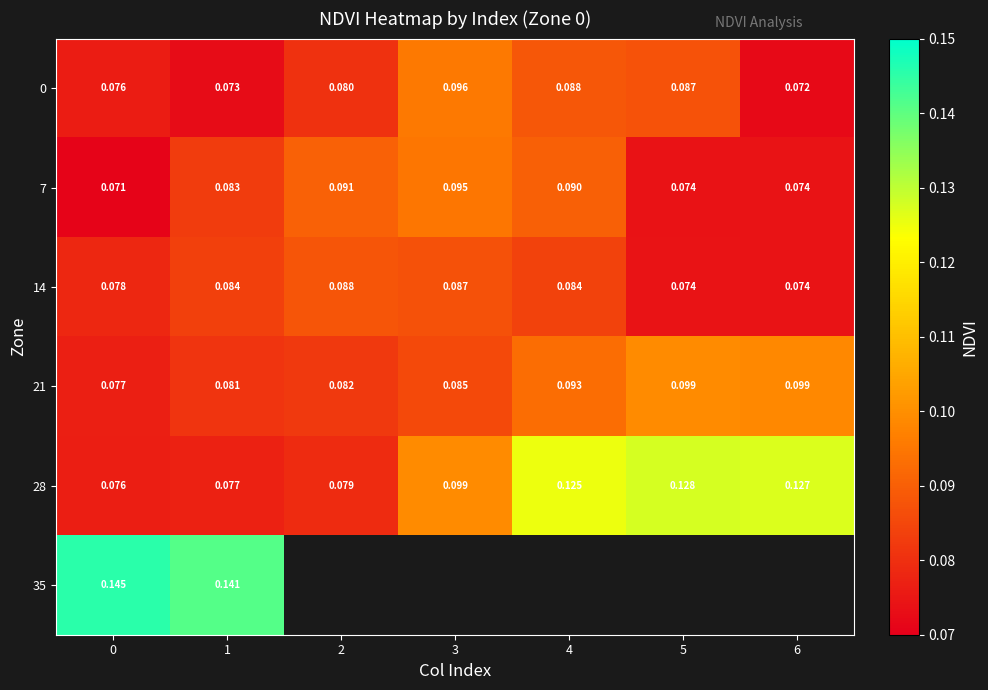

Is the value of 28 at 3 greater than the value of 14 at 6?

Yes